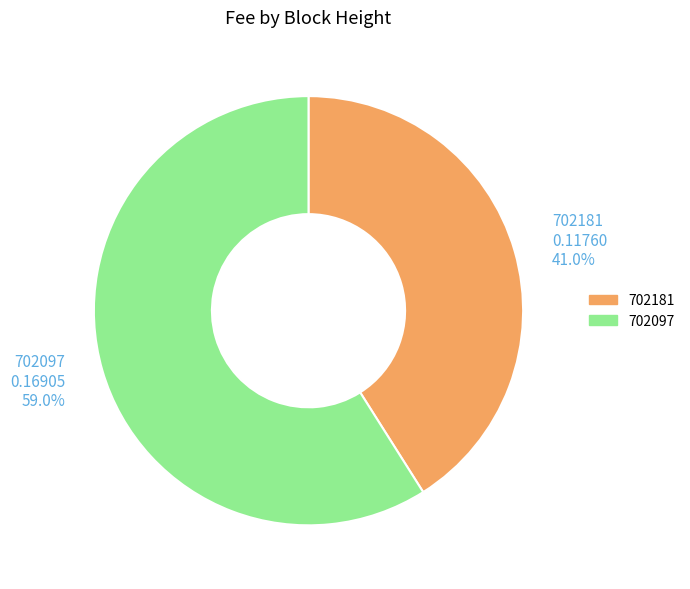

Rank the categories by value from lowest to highest.

702181, 702097